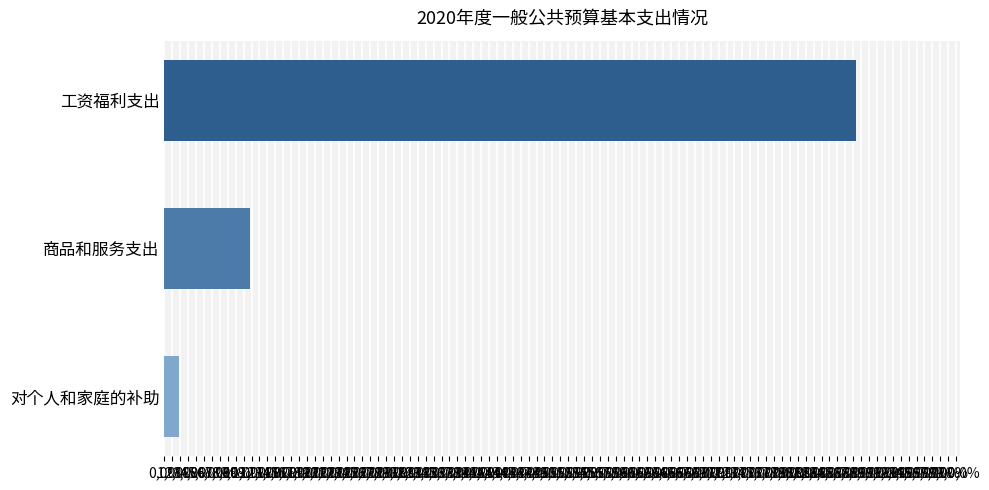

Are the bars horizontal?

Yes